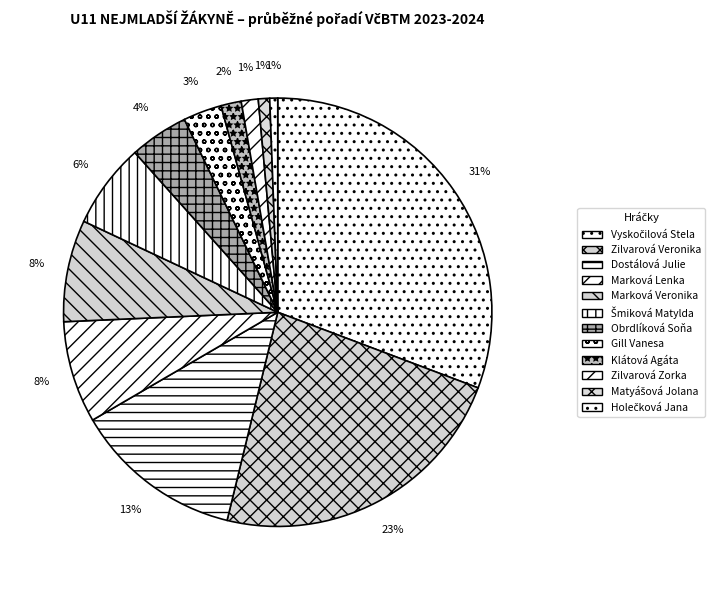

What portion of the pie excludes Zilvarová Zorka?

98.7%